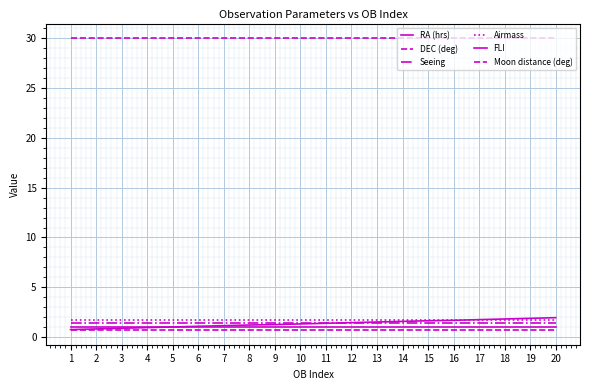

Reading right to left, what are all the values shown in this chart?

RA (hrs): 2.0	1.9	1.8	1.8	1.7	1.6	1.6	1.5	1.5	1.4	1.3	1.3	1.2	1.2	1.1	1.0	1.0	0.9	0.8	0.8
DEC (deg): 0.7	0.7	0.7	0.7	0.7	0.7	0.7	0.7	0.7	0.7	0.7	0.7	0.7	0.7	0.7	0.7	0.7	0.7	0.7	0.7
Seeing: 1.4	1.4	1.4	1.4	1.4	1.4	1.4	1.4	1.4	1.4	1.4	1.4	1.4	1.4	1.4	1.4	1.4	1.4	1.4	1.4
Airmass: 1.7	1.7	1.7	1.7	1.7	1.7	1.7	1.7	1.7	1.7	1.7	1.7	1.7	1.7	1.7	1.7	1.7	1.7	1.7	1.7
FLI: 1.0	1.0	1.0	1.0	1.0	1.0	1.0	1.0	1.0	1.0	1.0	1.0	1.0	1.0	1.0	1.0	1.0	1.0	1.0	1.0
Moon distance (deg): 30.0	30.0	30.0	30.0	30.0	30.0	30.0	30.0	30.0	30.0	30.0	30.0	30.0	30.0	30.0	30.0	30.0	30.0	30.0	30.0